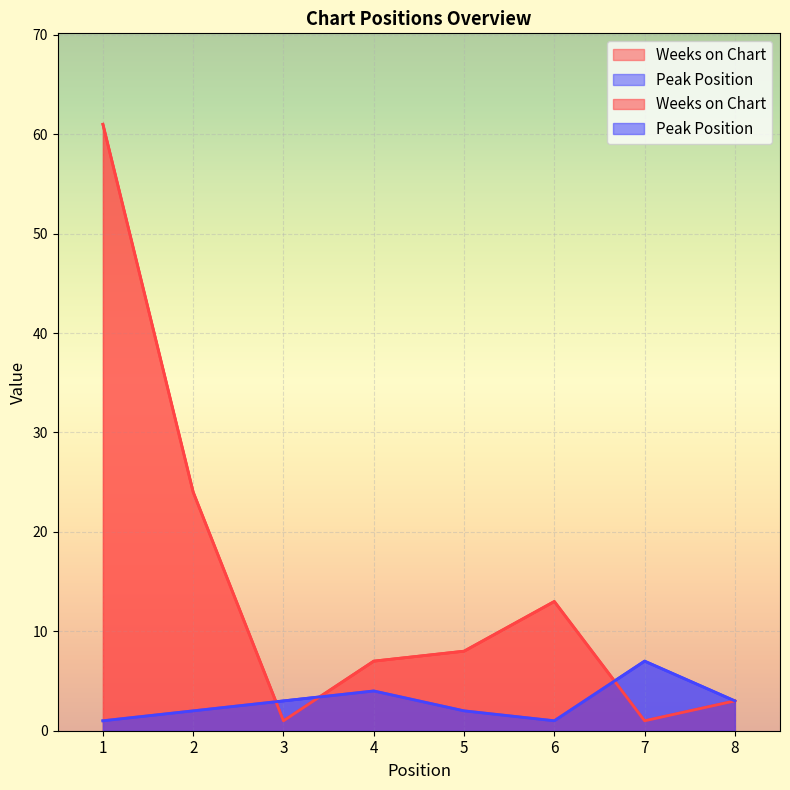

Which series has the widest spread of values?

Weeks on Chart